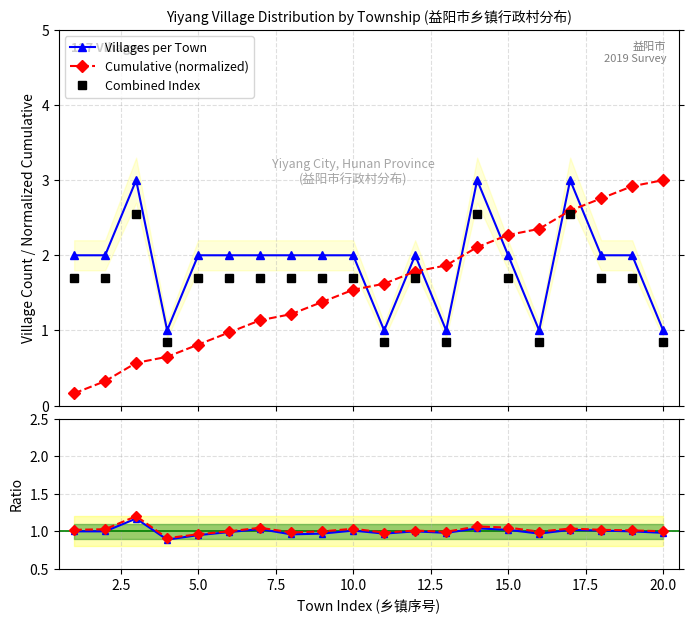

What is the value of the Cumulative (normalized) point at the 13th from the left?

1.9